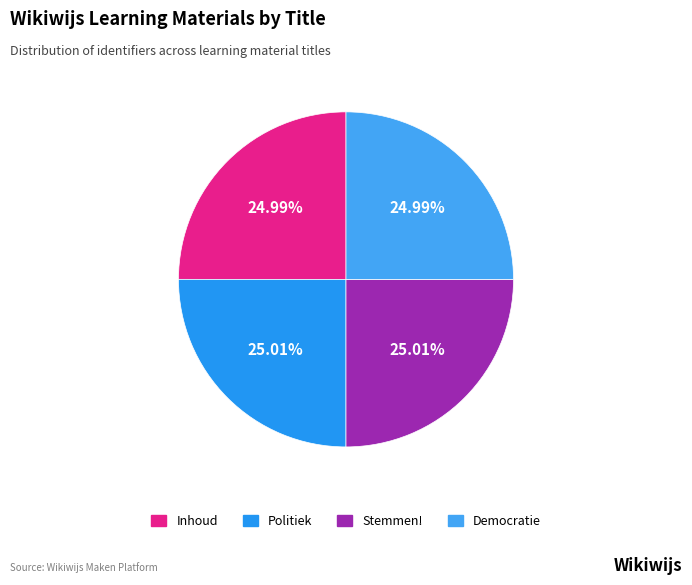

Is there any slice that represents more than half of the pie?

No